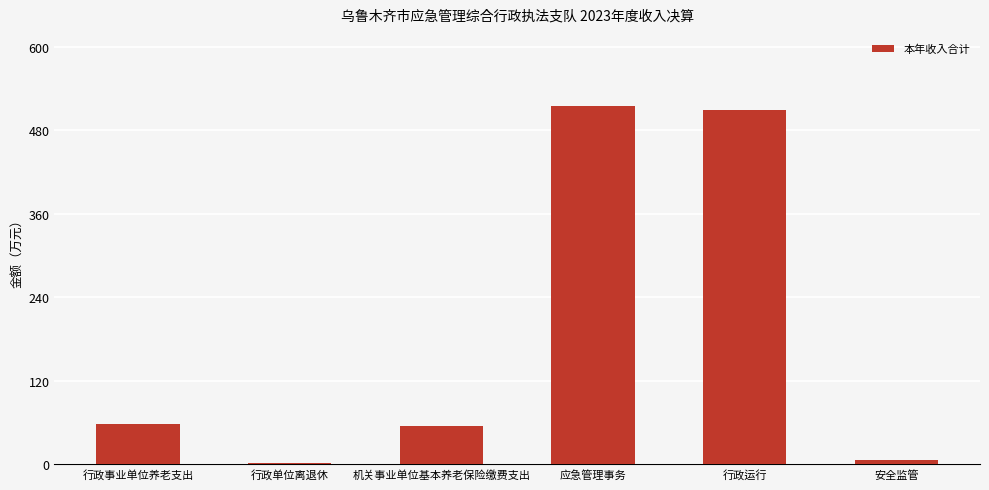

How many data points are less than 57?

3